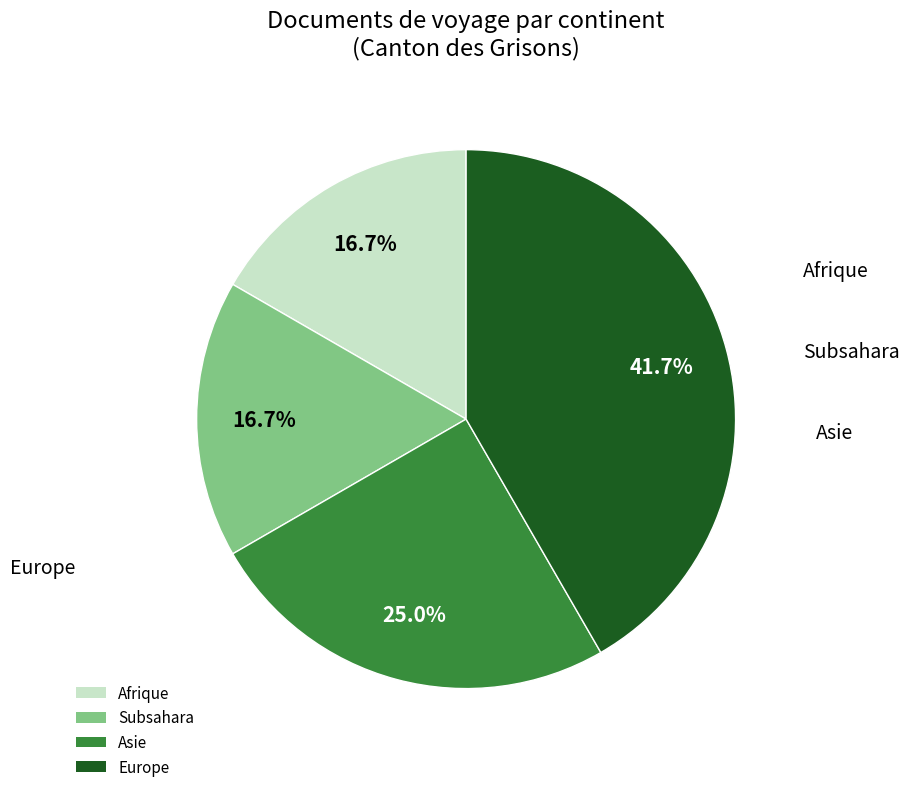

Is there a majority slice in this chart?

No